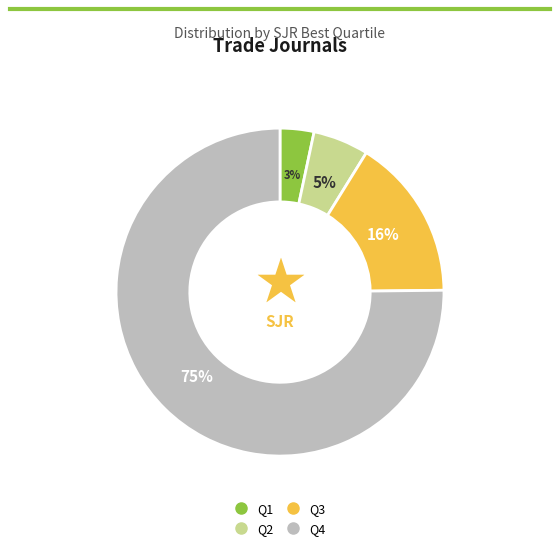

To the nearest percent, what is the combined percentage of Q2 and Q3?

21%